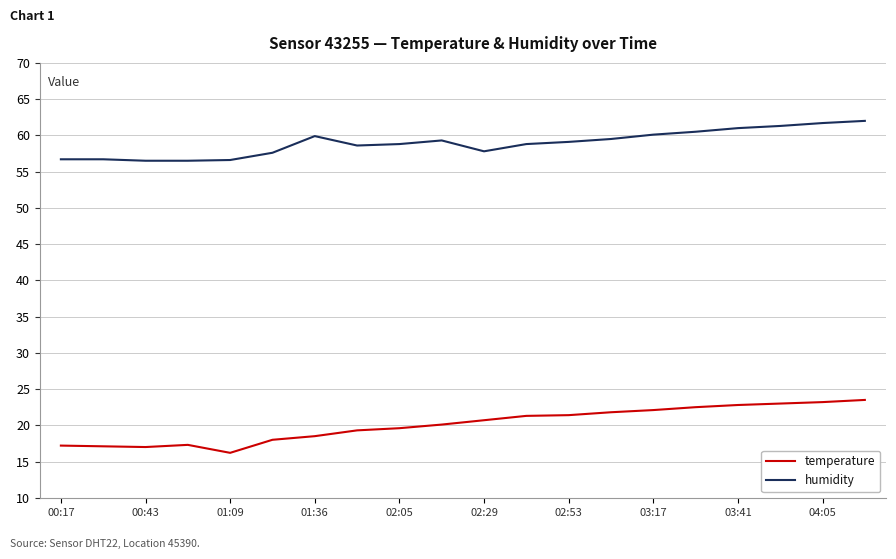

Which series has the widest spread of values?

temperature